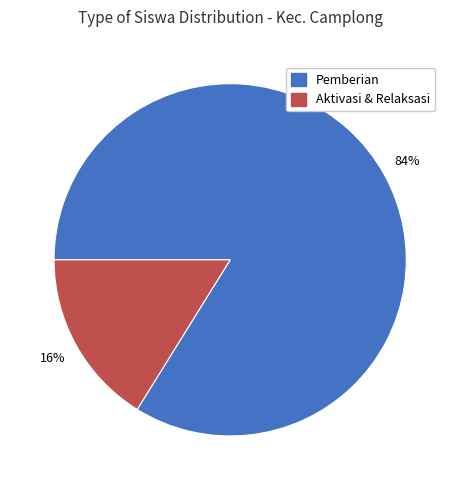

Is there any slice that represents more than half of the pie?

Yes